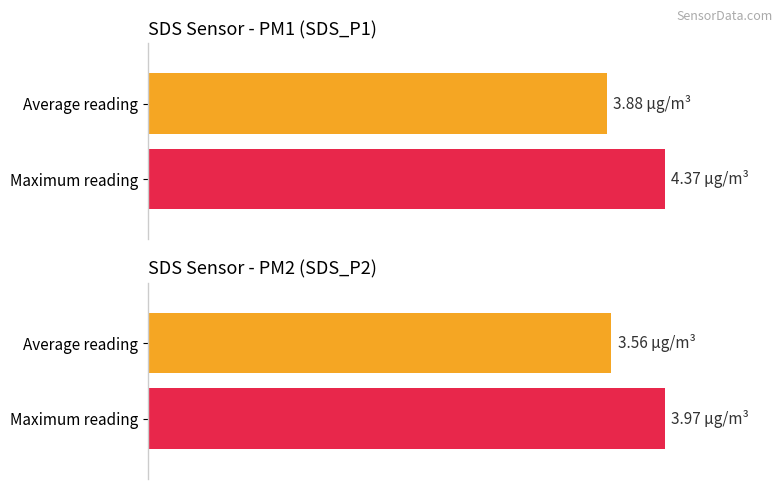

Which series has the largest total across all categories?

SDS_P1